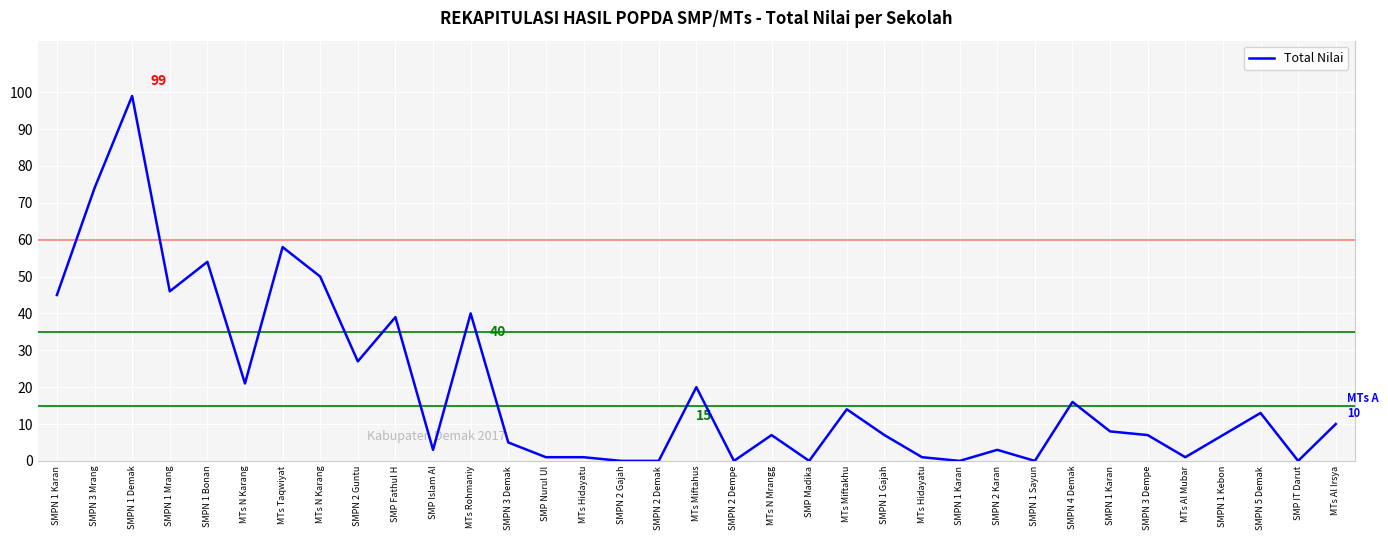

How many lines are shown in the chart?

1